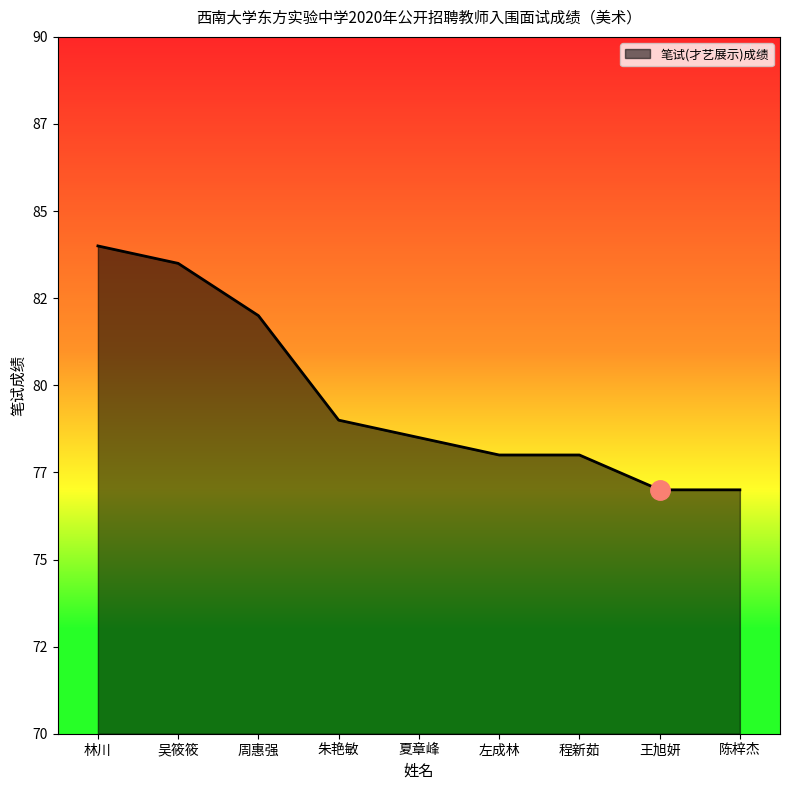

Which has a higher value, 吴筱筱 or 林川?

林川